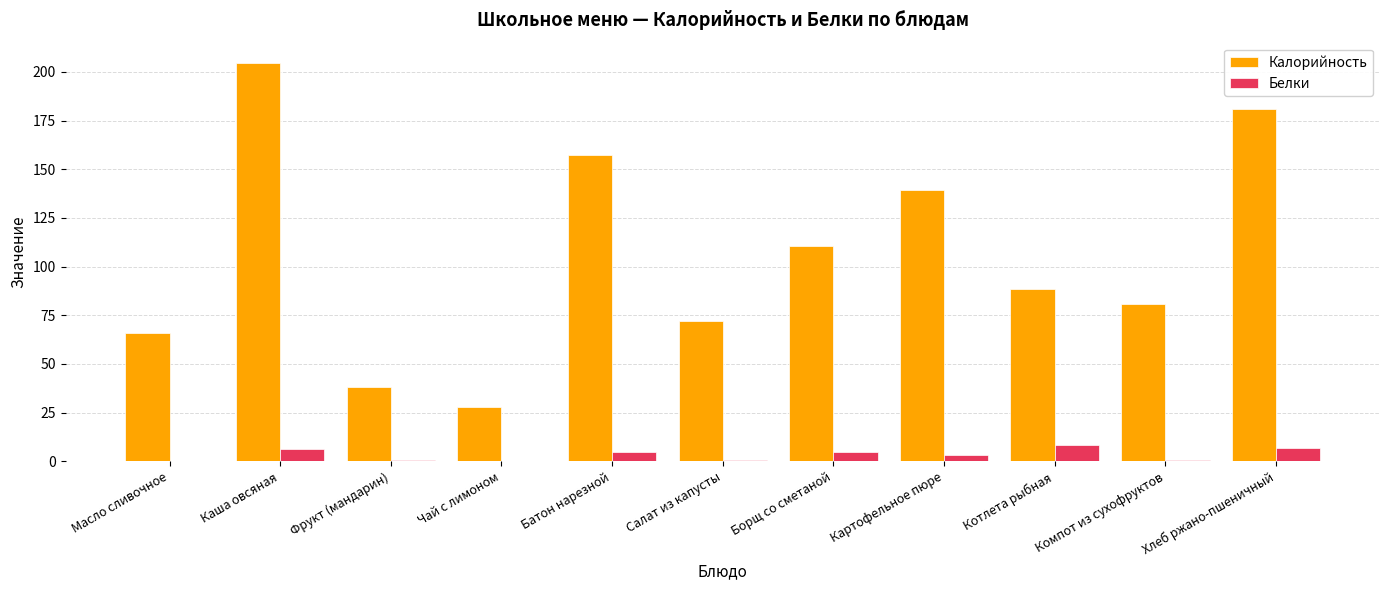

At which category is the sum across all series the highest?

Каша овсяная